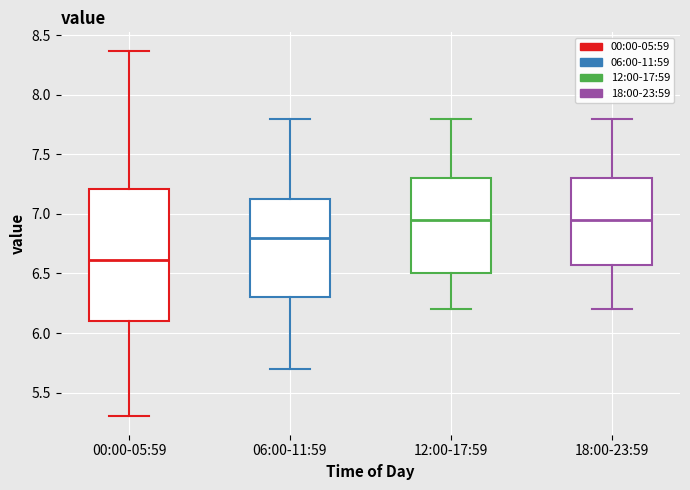

Reading left to right, transcribe this box plot: for each box, give where its median line is, the range the box spans, and where its two whiskers end, as read against the y-axis. The values are not printed on the chart, so give them approximately, as read against the axis.

00:00-05:59: median 6.60, box 6.10 to 7.20, whiskers 5.30 to 8.35
06:00-11:59: median 6.80, box 6.30 to 7.15, whiskers 5.70 to 7.80
12:00-17:59: median 6.95, box 6.50 to 7.30, whiskers 6.20 to 7.80
18:00-23:59: median 6.95, box 6.60 to 7.30, whiskers 6.20 to 7.80